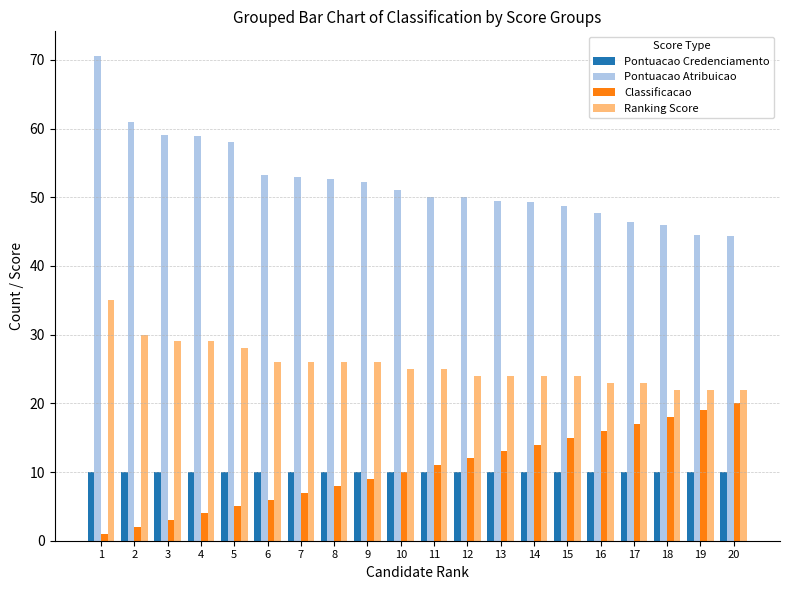

List the series in order of their peak value, highest first.

Pontuacao Atribuicao, Ranking Score, Classificacao, Pontuacao Credenciamento